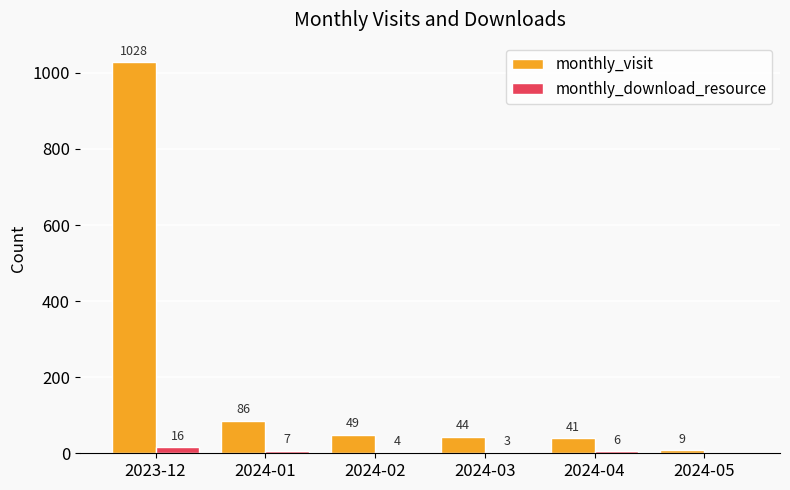

What are all the series names shown in the legend?

monthly_visit, monthly_download_resource